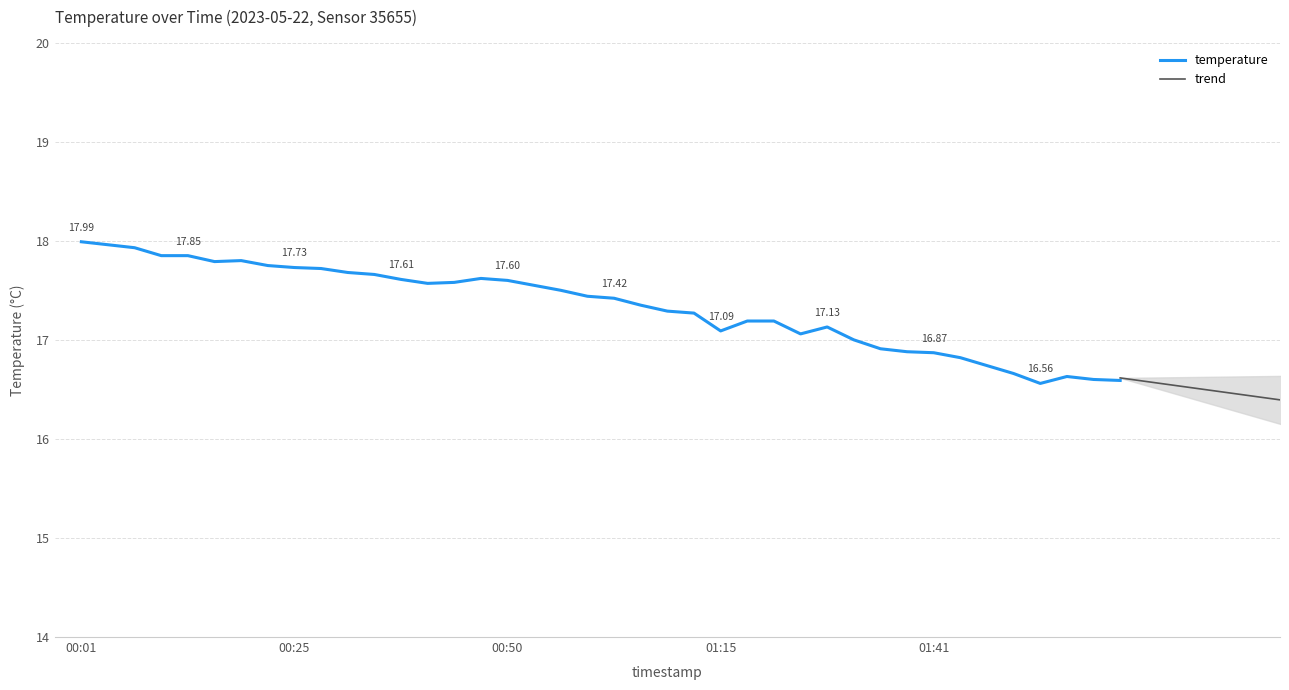

At which label is the value closest to 17?

01:32